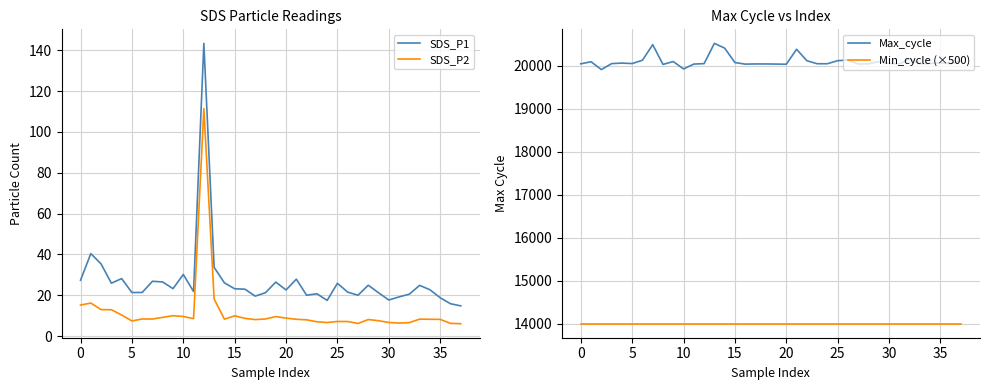

What are all the series names shown in the legend?

SDS_P1, SDS_P2, Max_cycle, Min_cycle (×500)